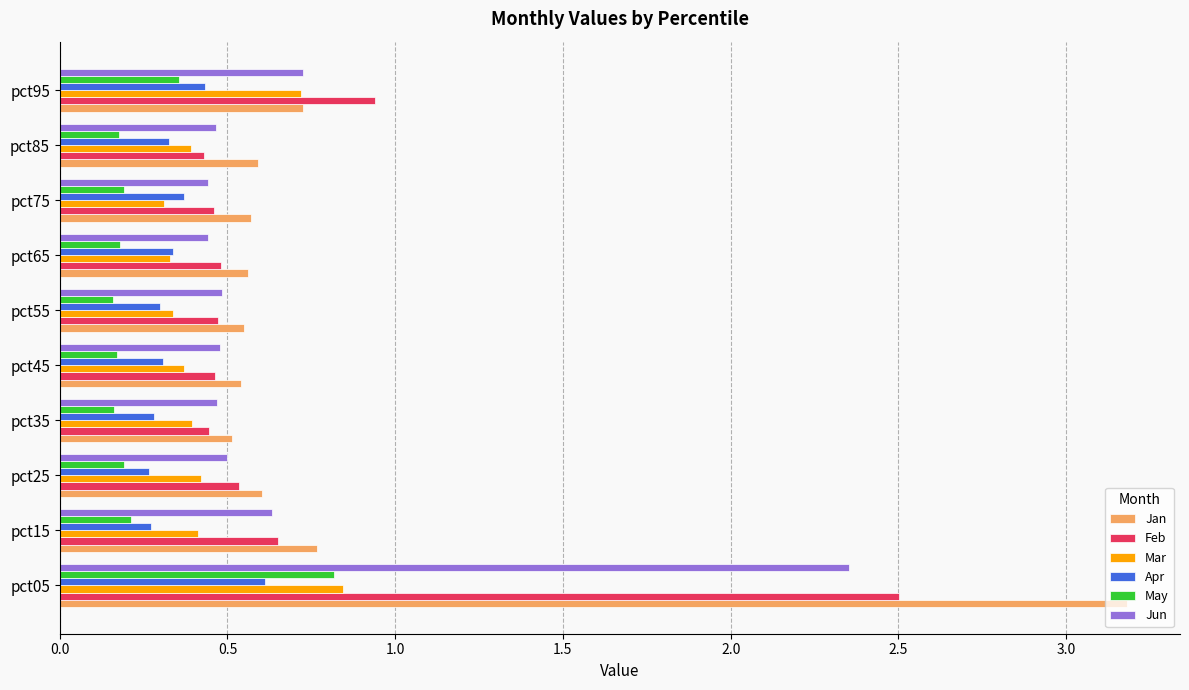

What is the spread (max minus min) of values at pct05?

2.6